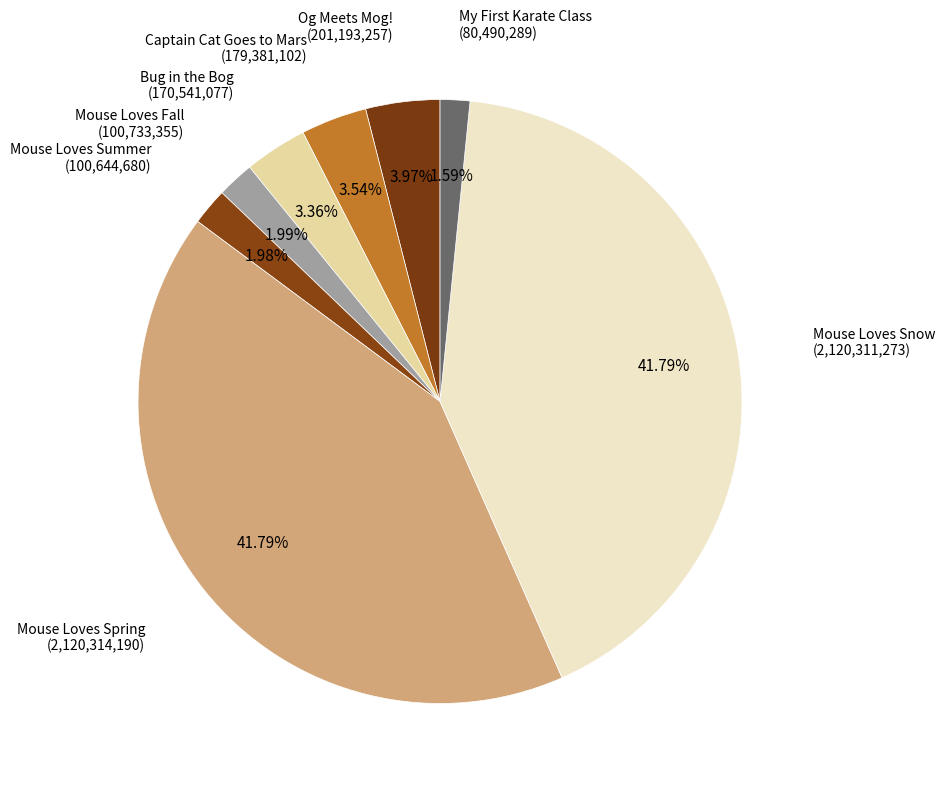

Does Mouse Loves Snow represent more than half of the total?

No